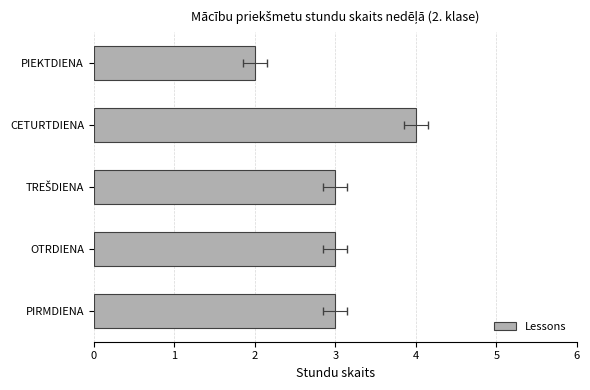

Is it true that the value at PIEKTDIENA is 2?

True